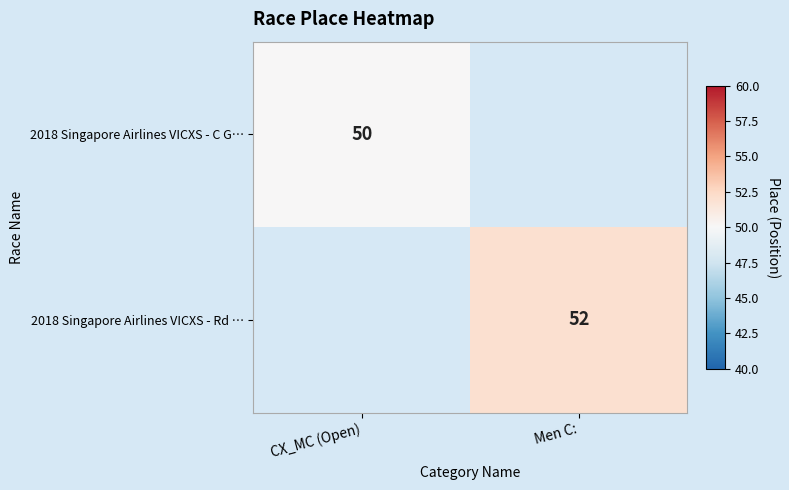

True or false: 2018 Singapore Airlines VICXS - Rd … has a value of 87 at Men C:.

False